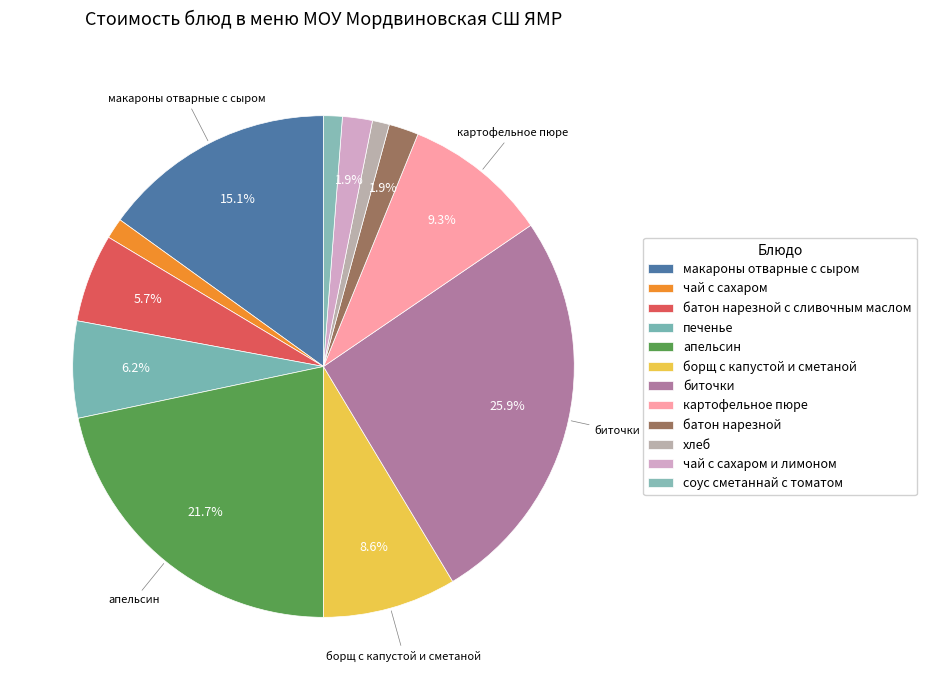

Do чай с сахаром and батон нарезной together represent more than half of the pie?

No